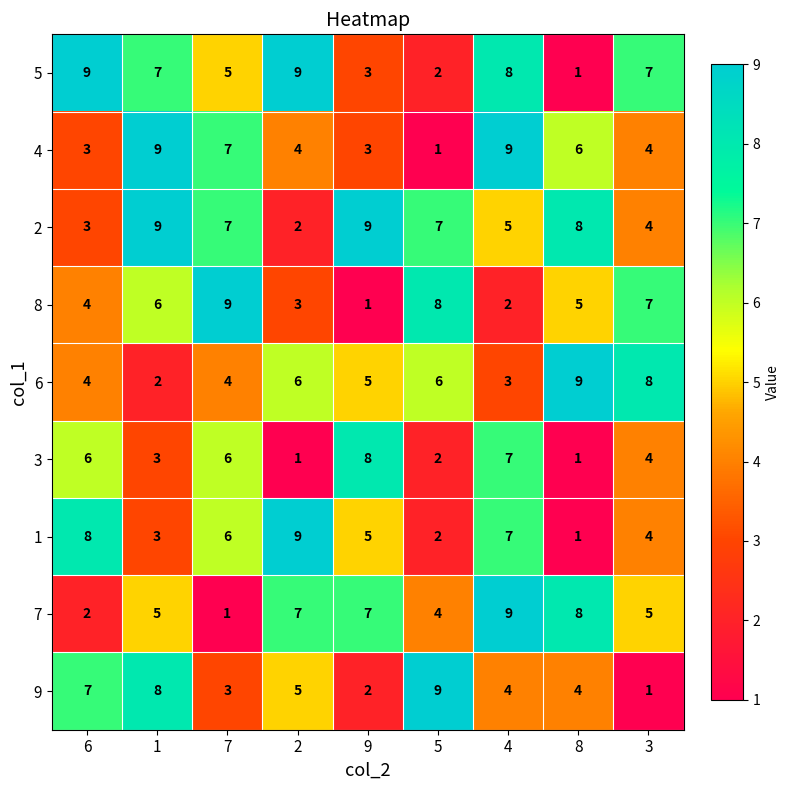

Which category has the lowest value in the 4 series?

5